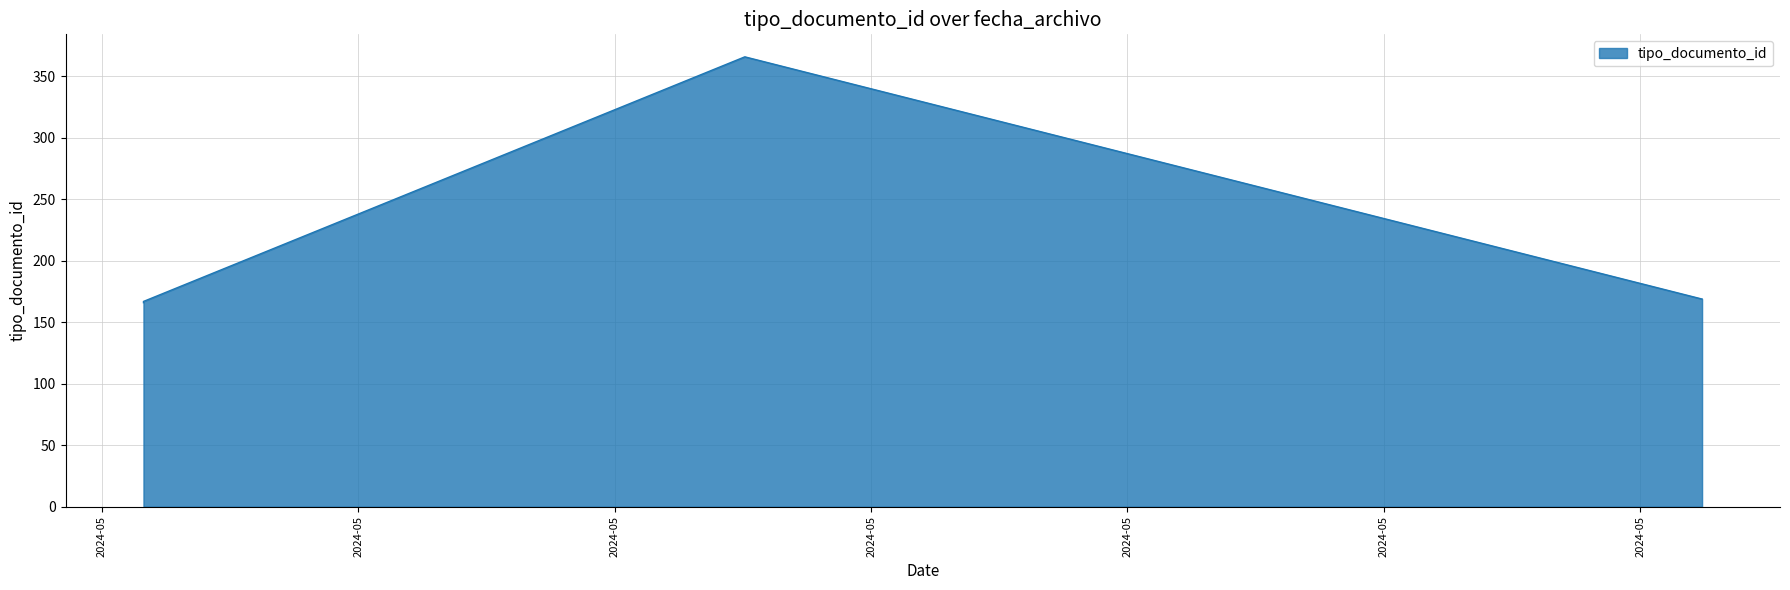

What is the greatest value displayed?

366